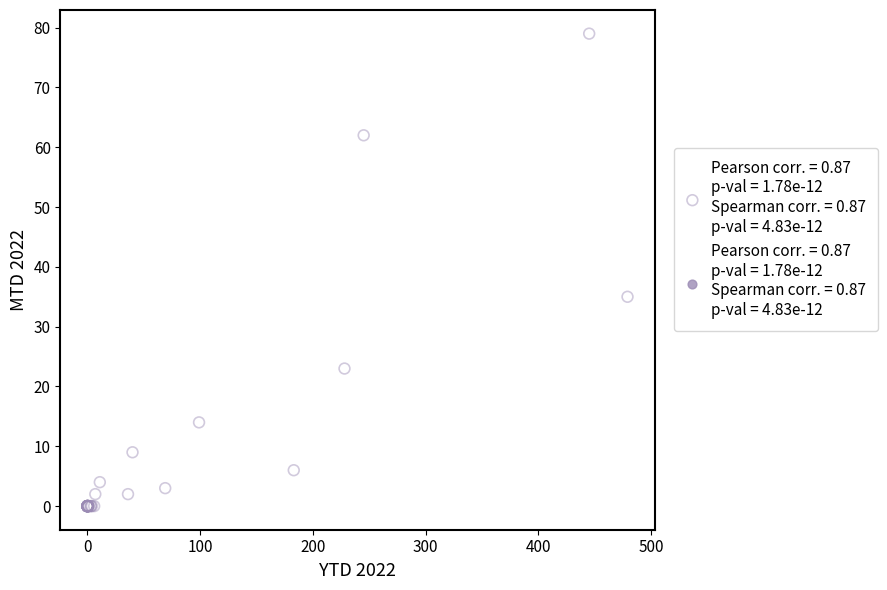

What Y value in the scatter plot is closest to 39?

35